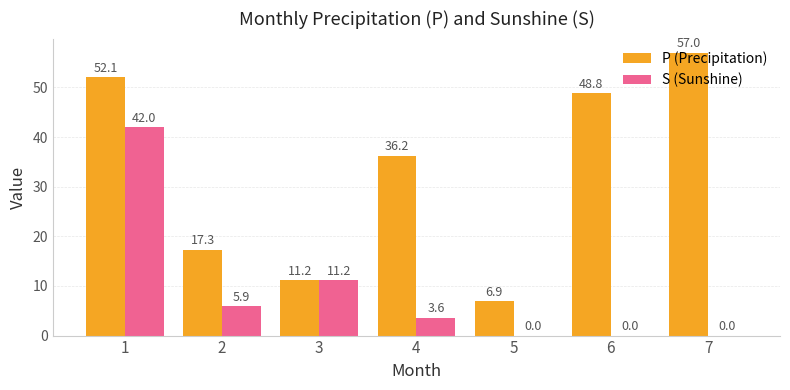

True or false: S (Sunshine) has a value of 5.9 at 2.

True